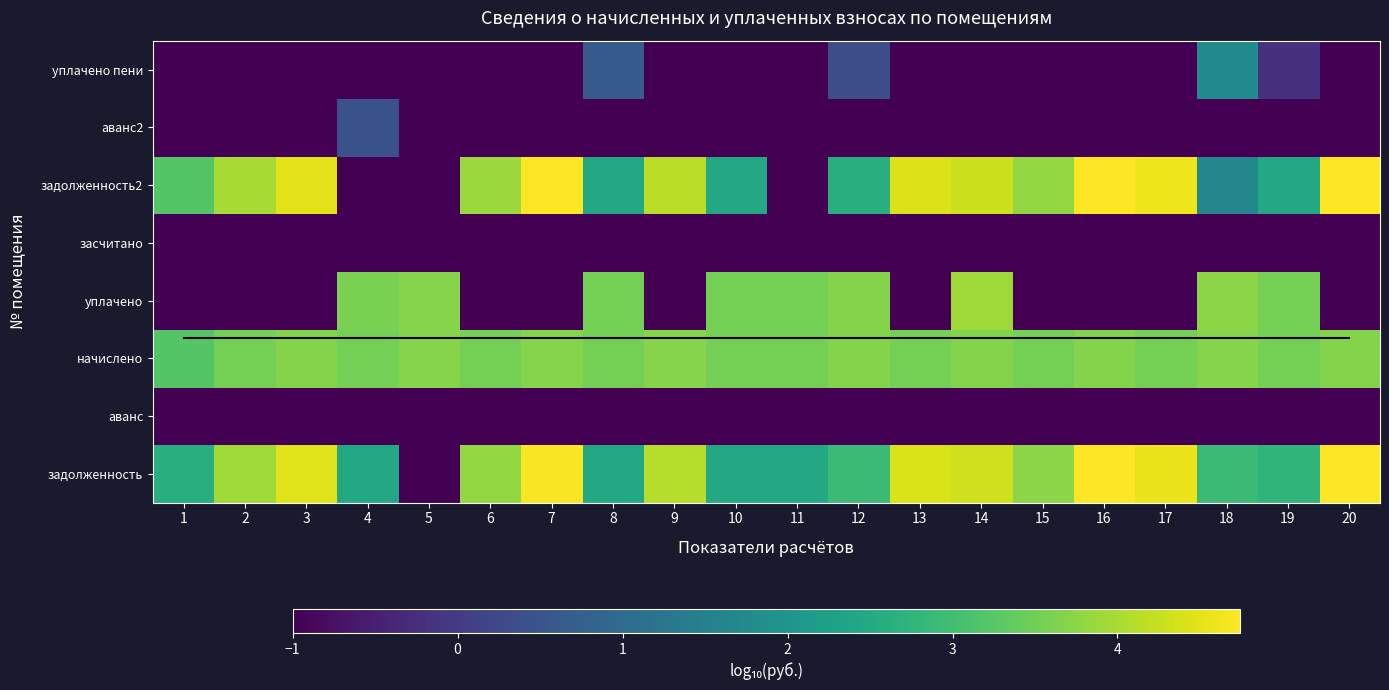

The засчитано series shows -1.4 at 20. True or false?

False